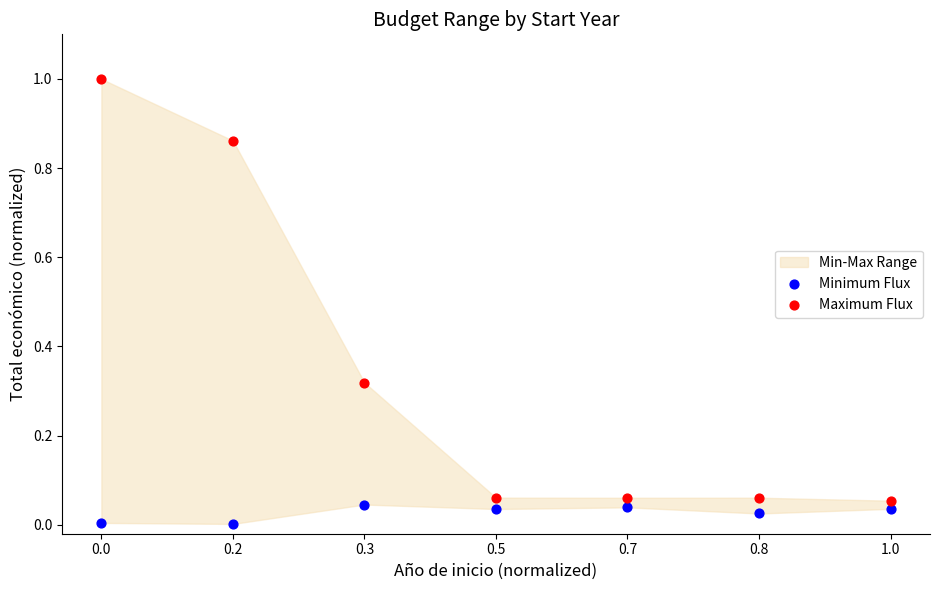

Which series has the widest spread of Y values?

Maximum Flux